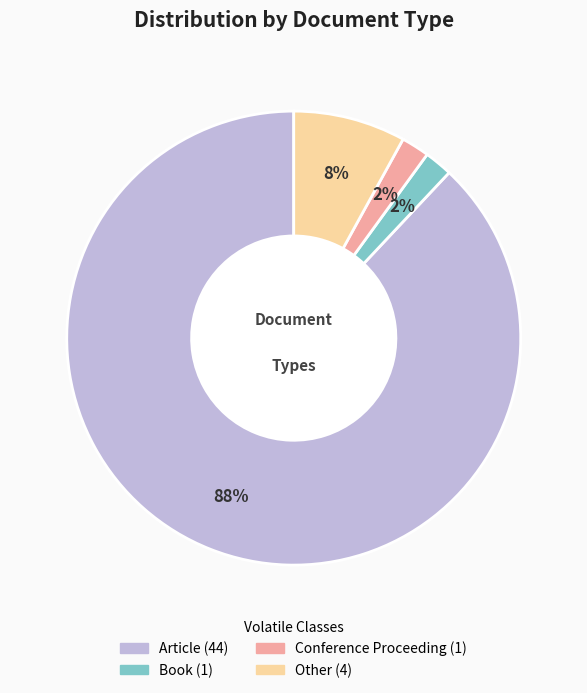

Combined, do Article and Book account for over 50%?

Yes